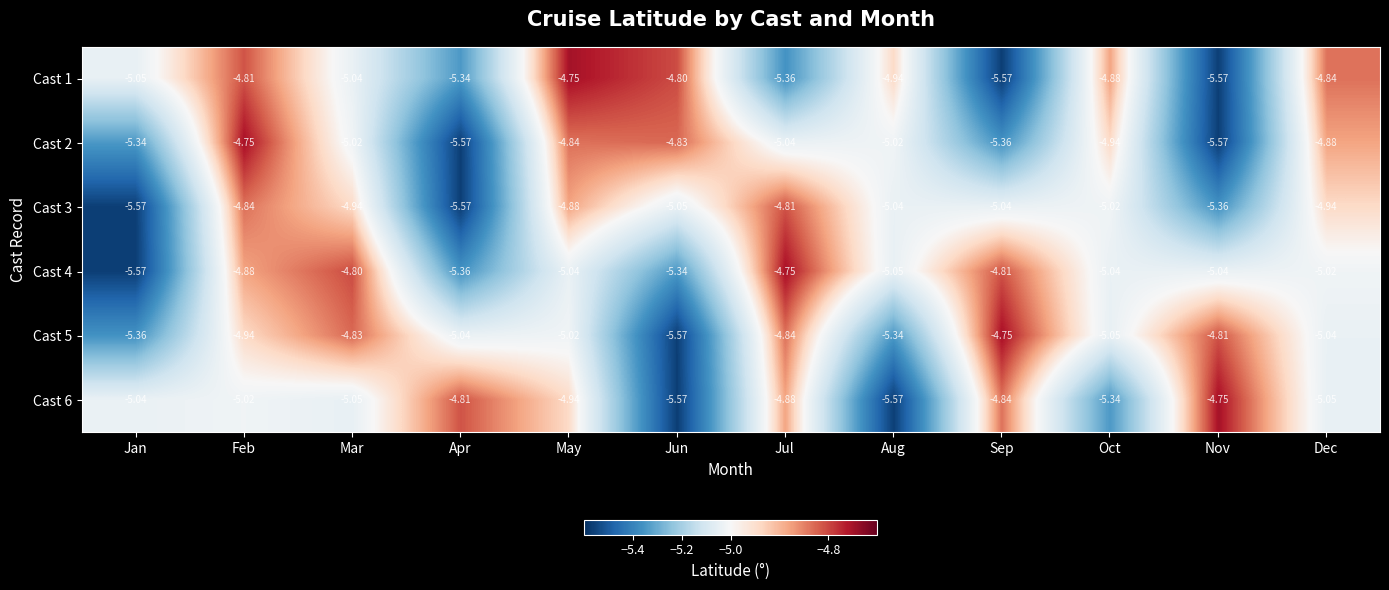

Where is Cast 3 nearest to the value -5?

Oct